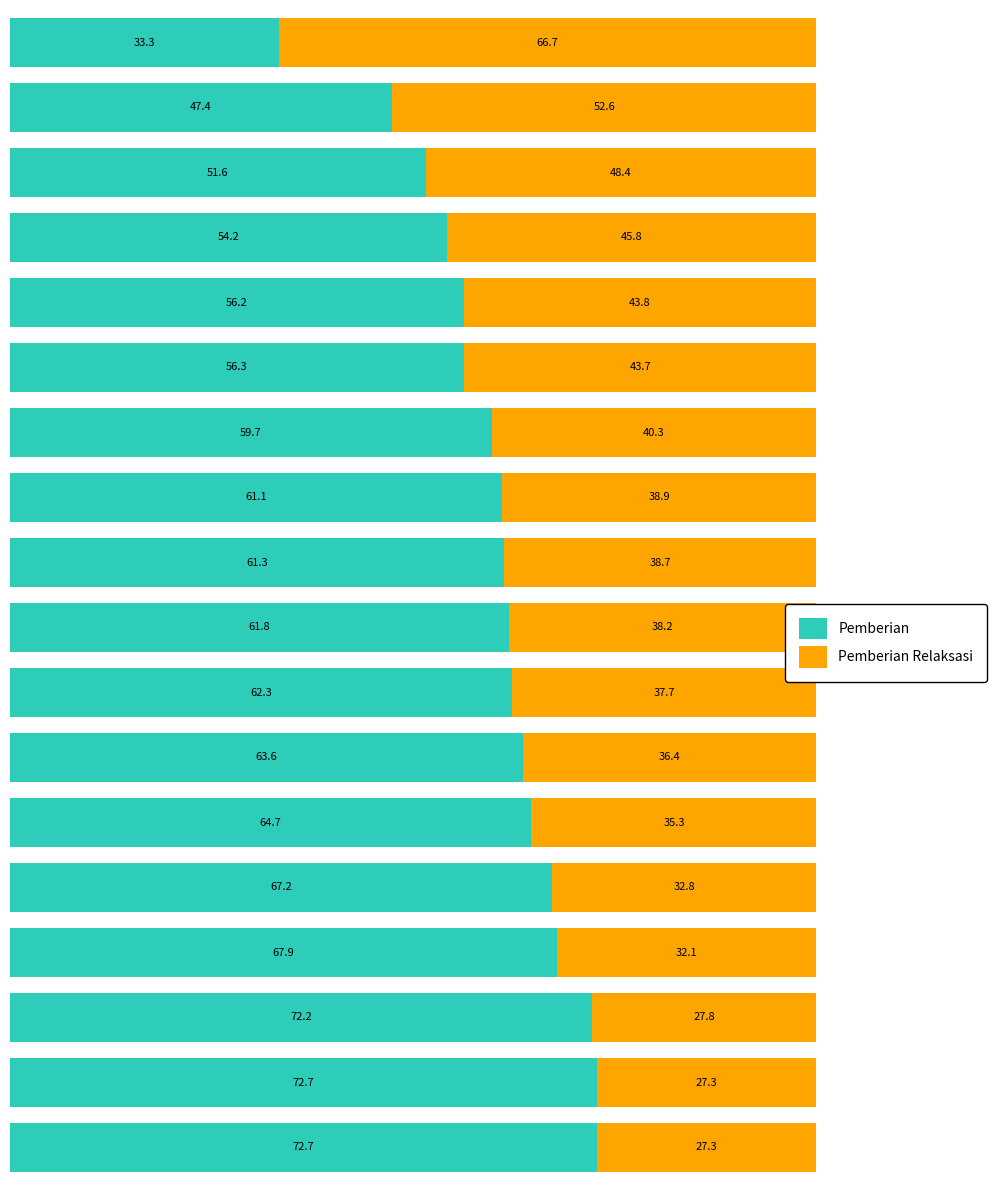

What is the average value of the Pemberian series?

60.3